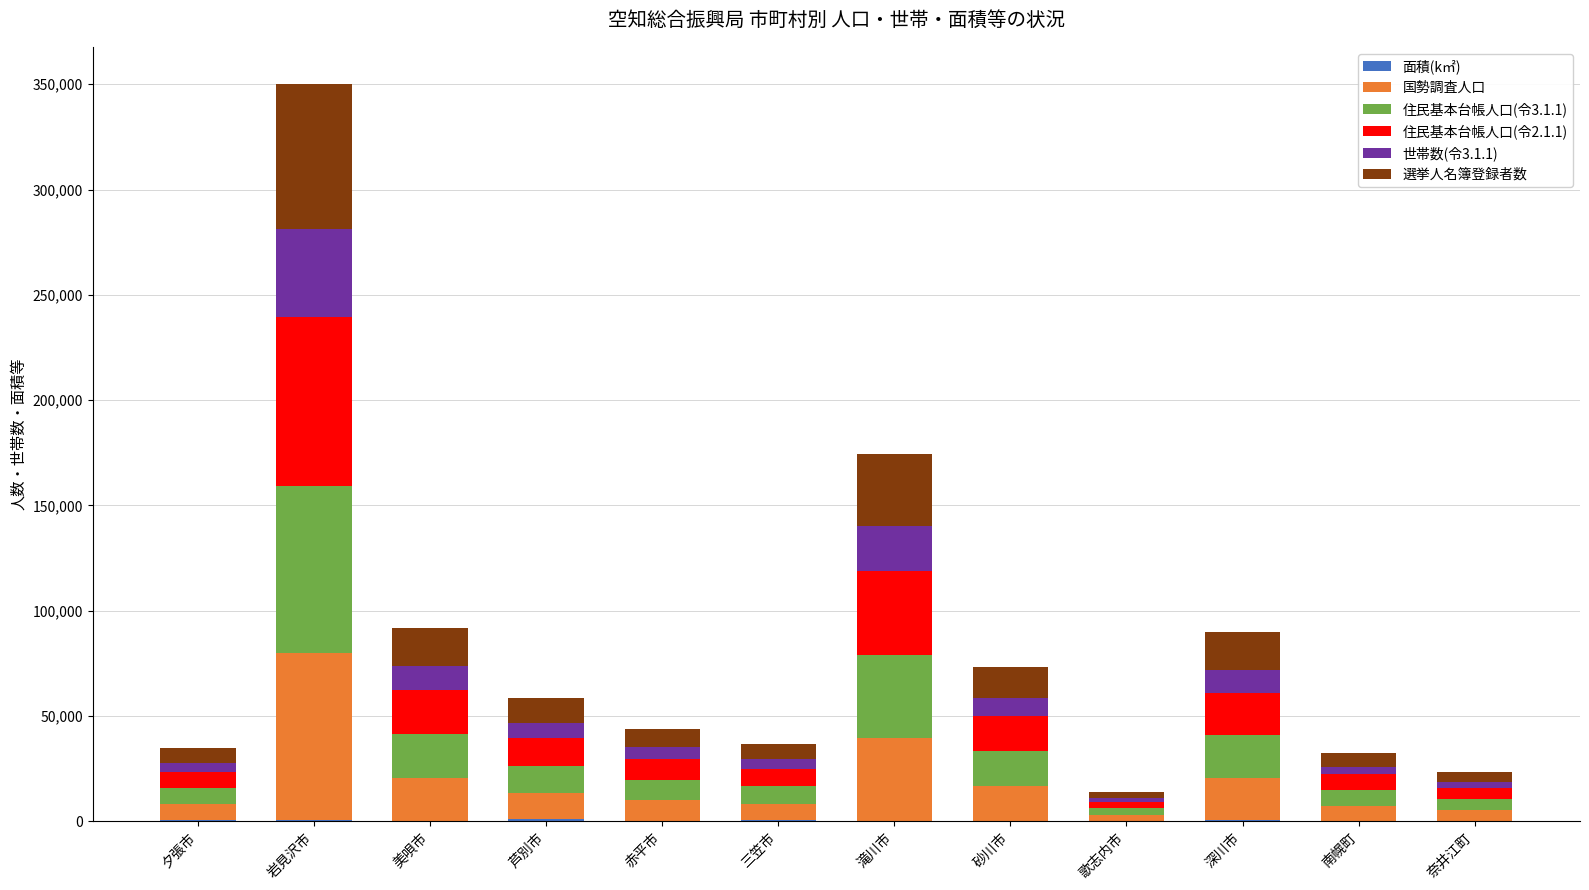

At which category is the sum across all series the highest?

岩見沢市